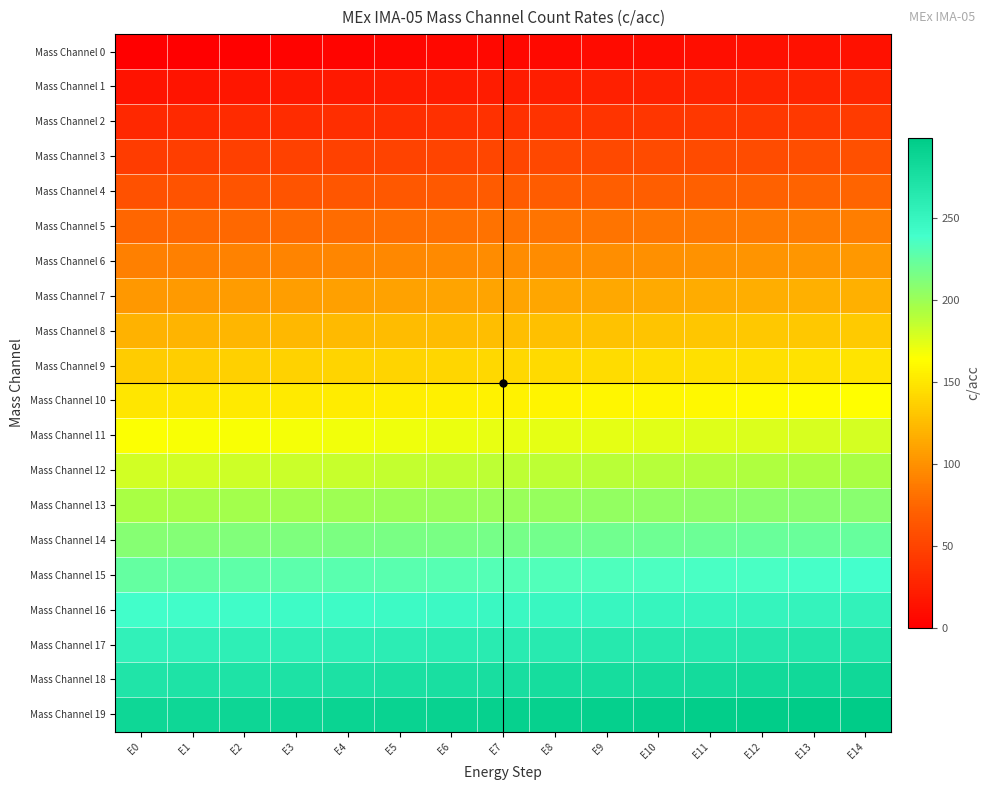

At E13, list the series in order from largest to smallest.

Mass Channel 19, Mass Channel 18, Mass Channel 17, Mass Channel 16, Mass Channel 15, Mass Channel 14, Mass Channel 13, Mass Channel 12, Mass Channel 11, Mass Channel 10, Mass Channel 9, Mass Channel 8, Mass Channel 7, Mass Channel 6, Mass Channel 5, Mass Channel 4, Mass Channel 3, Mass Channel 2, Mass Channel 1, Mass Channel 0